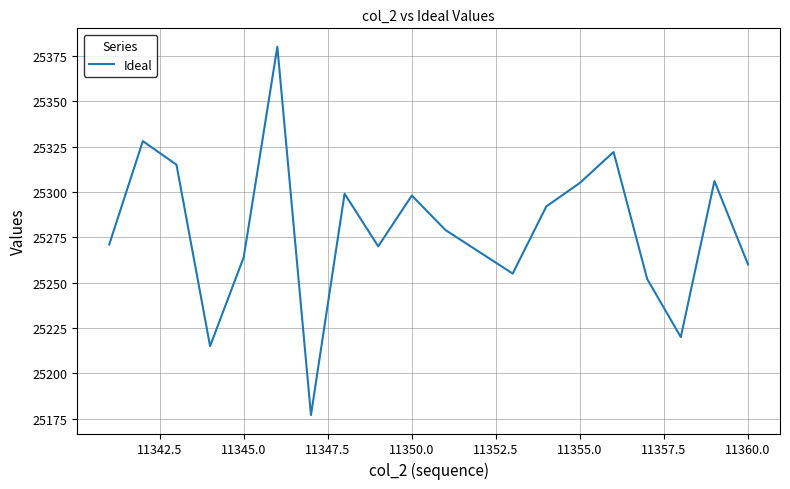

What is the difference between the maximum and minimum values?

203